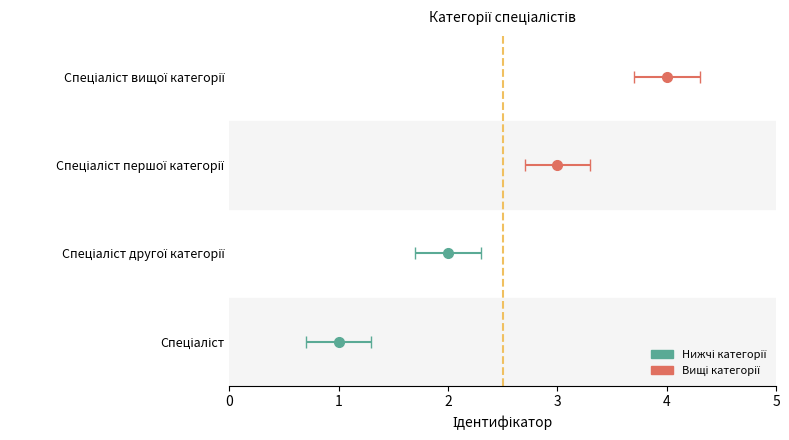

What is the label of the 1st bar from the left?

Спеціаліст